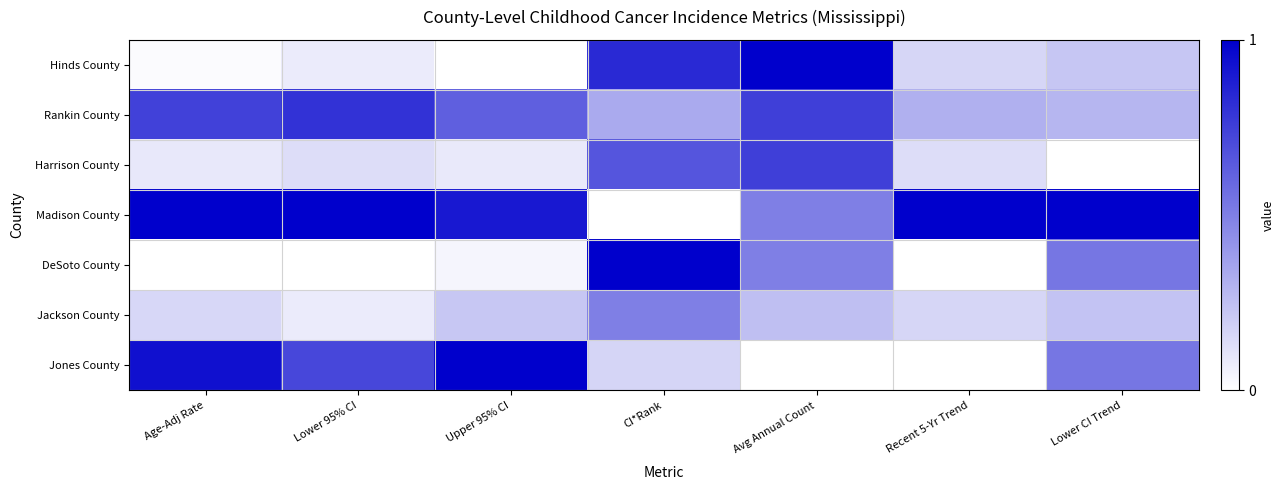

Reading right to left, extract all data points from this chart.

Hinds County: Lower CI Trend=0.2	Recent 5-Yr Trend=0.2	Avg Annual Count=1.0	CI*Rank=0.8	Upper 95% CI=0.0	Lower 95% CI=0.1	Age-Adj Rate=0.0
Rankin County: Lower CI Trend=0.3	Recent 5-Yr Trend=0.3	Avg Annual Count=0.8	CI*Rank=0.3	Upper 95% CI=0.6	Lower 95% CI=0.8	Age-Adj Rate=0.7
Harrison County: Lower CI Trend=0.0	Recent 5-Yr Trend=0.1	Avg Annual Count=0.8	CI*Rank=0.7	Upper 95% CI=0.1	Lower 95% CI=0.1	Age-Adj Rate=0.1
Madison County: Lower CI Trend=1.0	Recent 5-Yr Trend=1.0	Avg Annual Count=0.5	CI*Rank=0.0	Upper 95% CI=0.9	Lower 95% CI=1.0	Age-Adj Rate=1.0
DeSoto County: Lower CI Trend=0.5	Recent 5-Yr Trend=0.0	Avg Annual Count=0.5	CI*Rank=1.0	Upper 95% CI=0.0	Lower 95% CI=0.0	Age-Adj Rate=0.0
Jackson County: Lower CI Trend=0.2	Recent 5-Yr Trend=0.2	Avg Annual Count=0.2	CI*Rank=0.5	Upper 95% CI=0.2	Lower 95% CI=0.1	Age-Adj Rate=0.2
Jones County: Lower CI Trend=0.5	Recent 5-Yr Trend=0.0	Avg Annual Count=0.0	CI*Rank=0.2	Upper 95% CI=1.0	Lower 95% CI=0.7	Age-Adj Rate=0.9